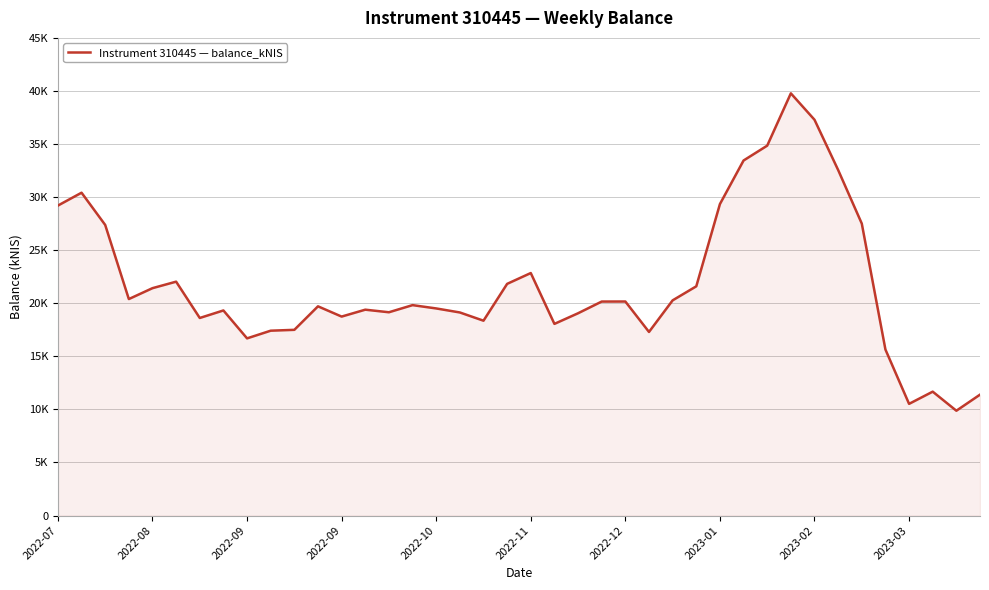

Does the chart display data point markers on the line(s)?

No